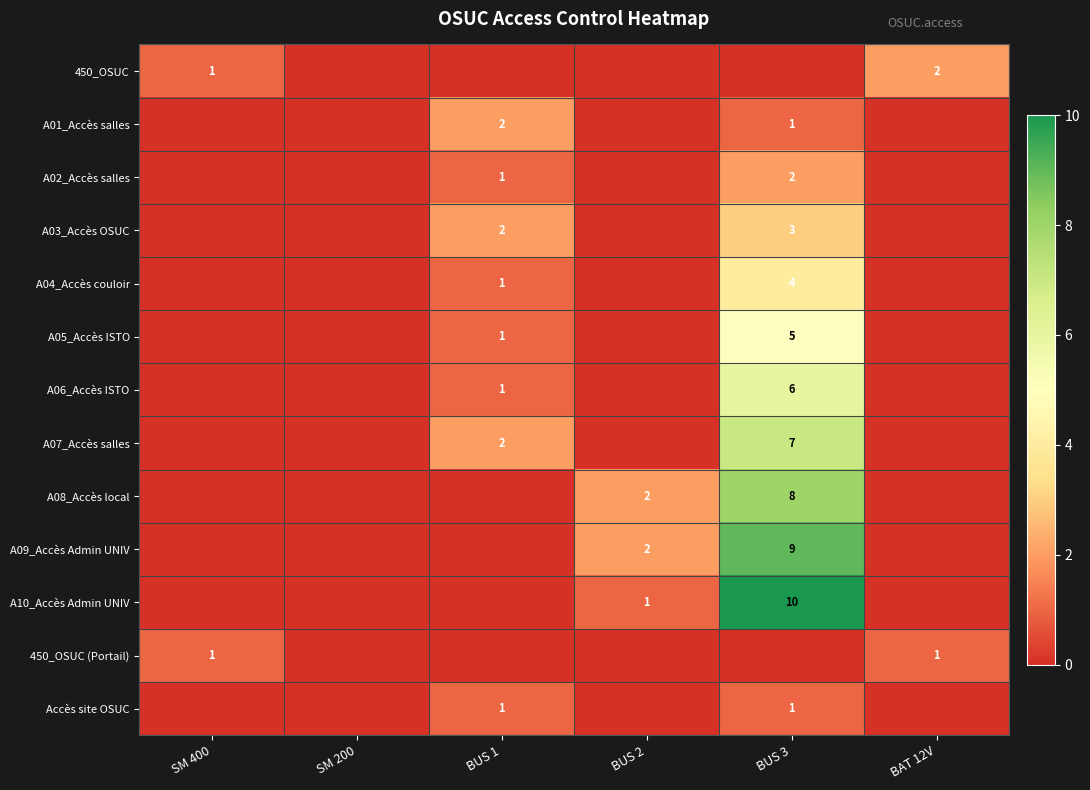

What is the difference between the A09_Accès Admin UNIV values at BUS 2 and BUS 3?

7